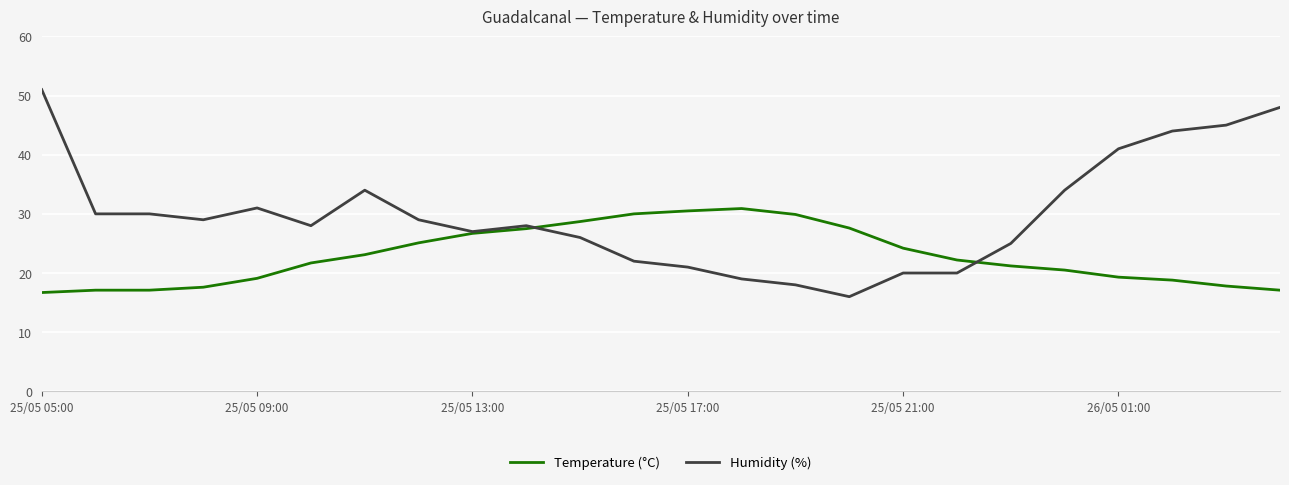

At how many categories does at least one series exceed 21?

24